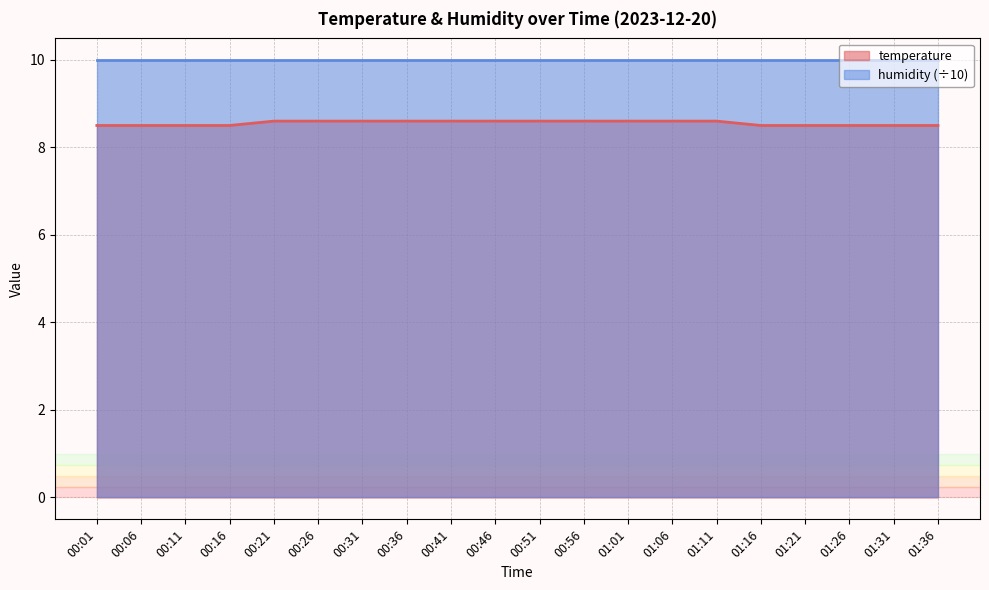

How many distinct data groups are displayed?

2